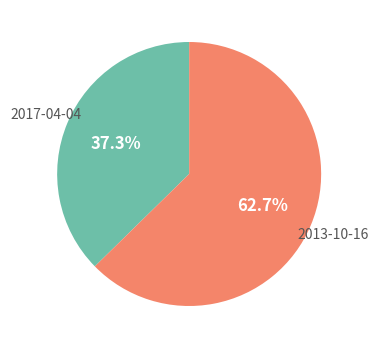

What is the ratio of the value at 2013-10-16 to the value at 2017-04-04?

1.7